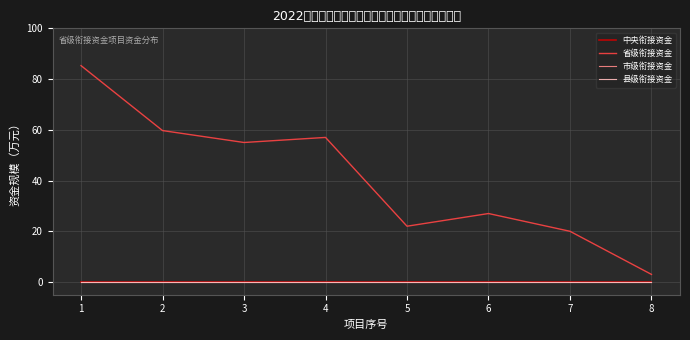

What is the difference between the highest and lowest values at 3?

55.0